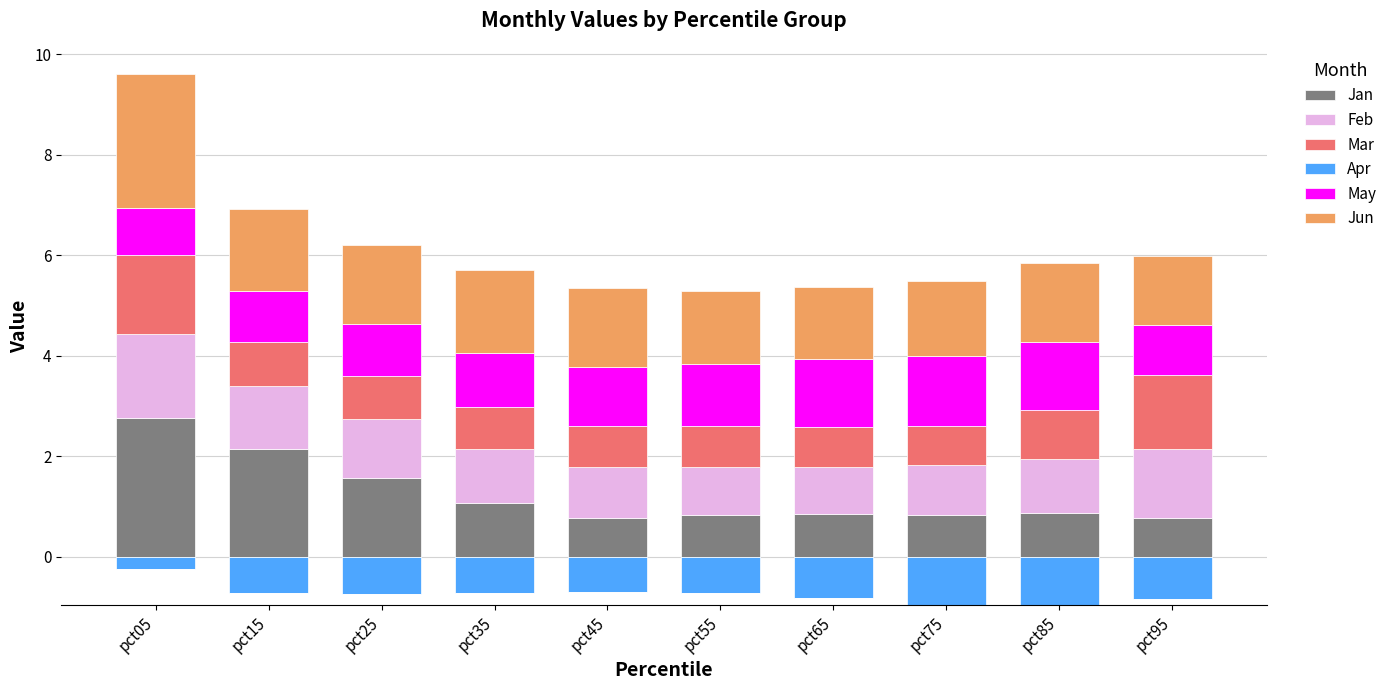

How many values in the May series are below 1?

2